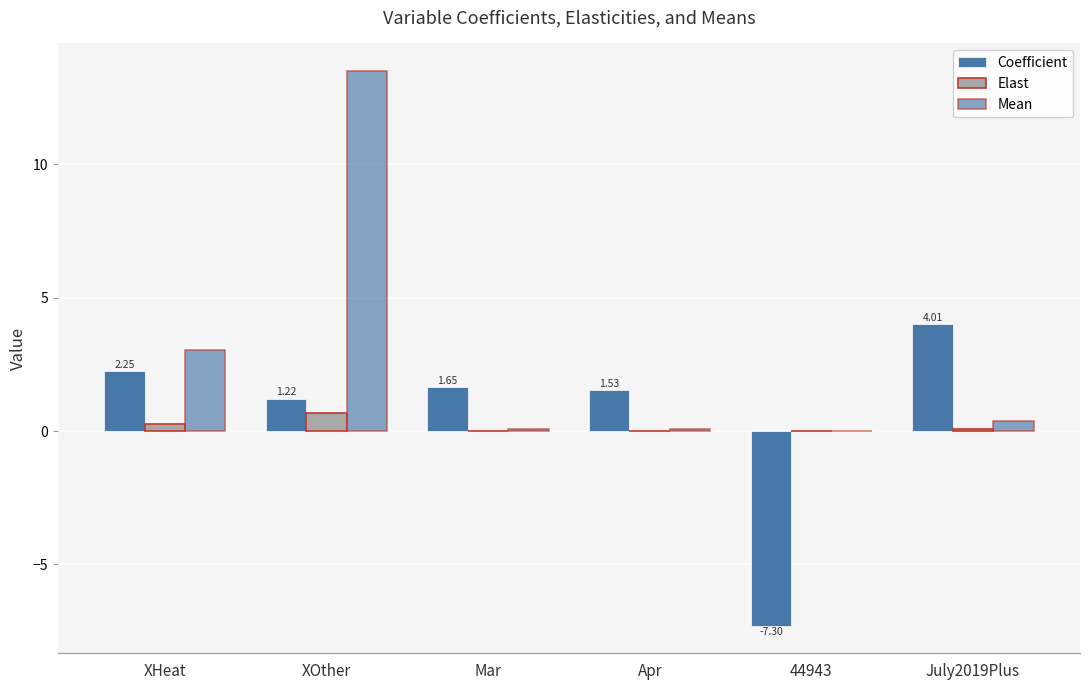

Does the chart contain stacked bars?

No